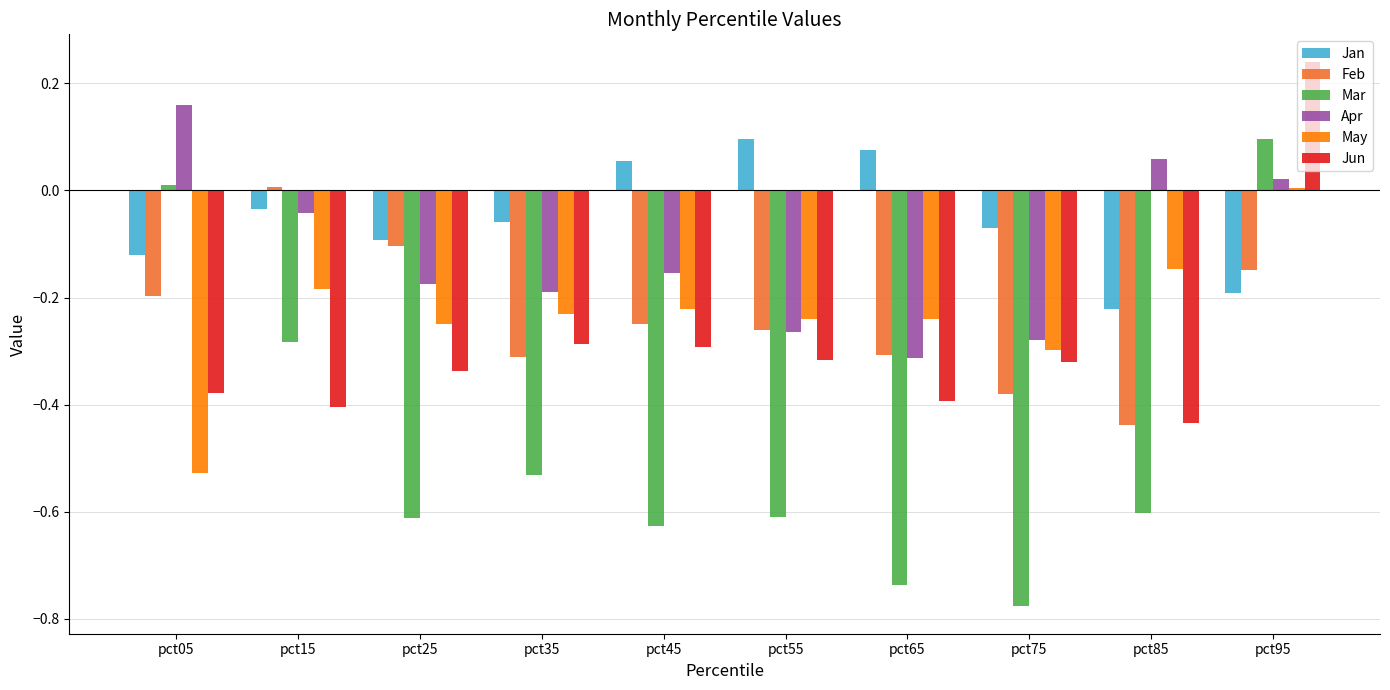

How many bars are there in each group?

6